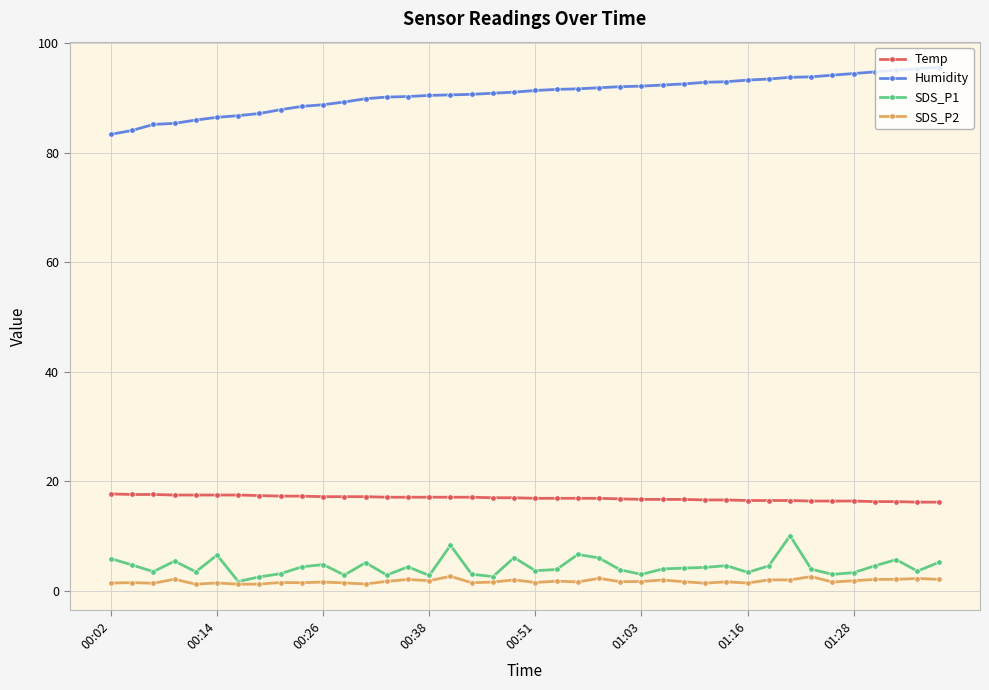

What is the difference between the maximum and minimum values in the Temp series?

1.5